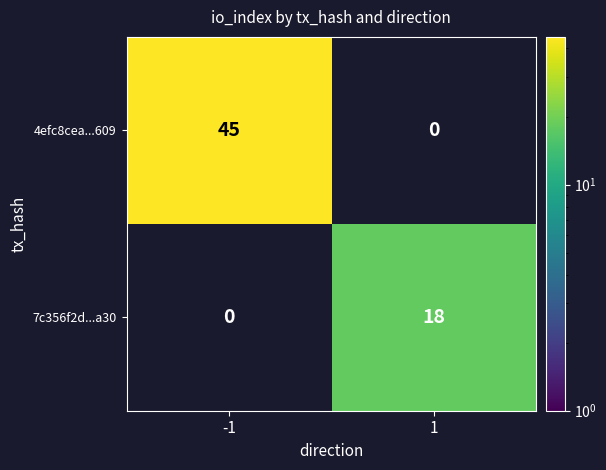

Count the number of categories in the chart.

2